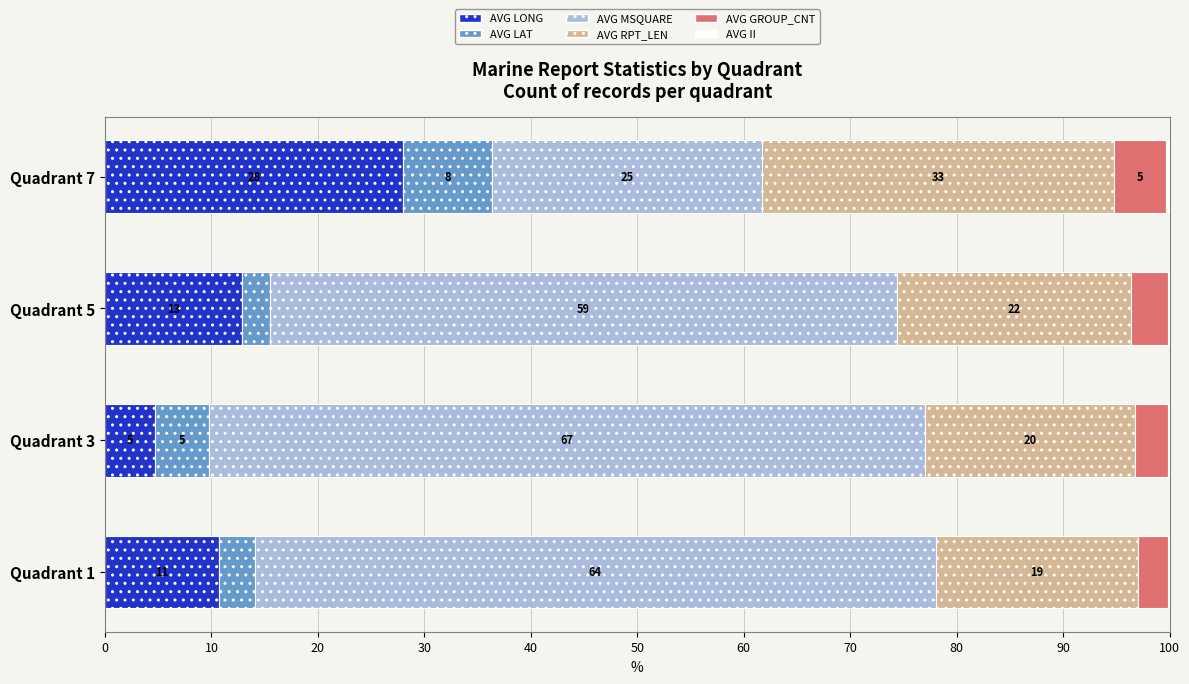

How many data points does each series have?

4